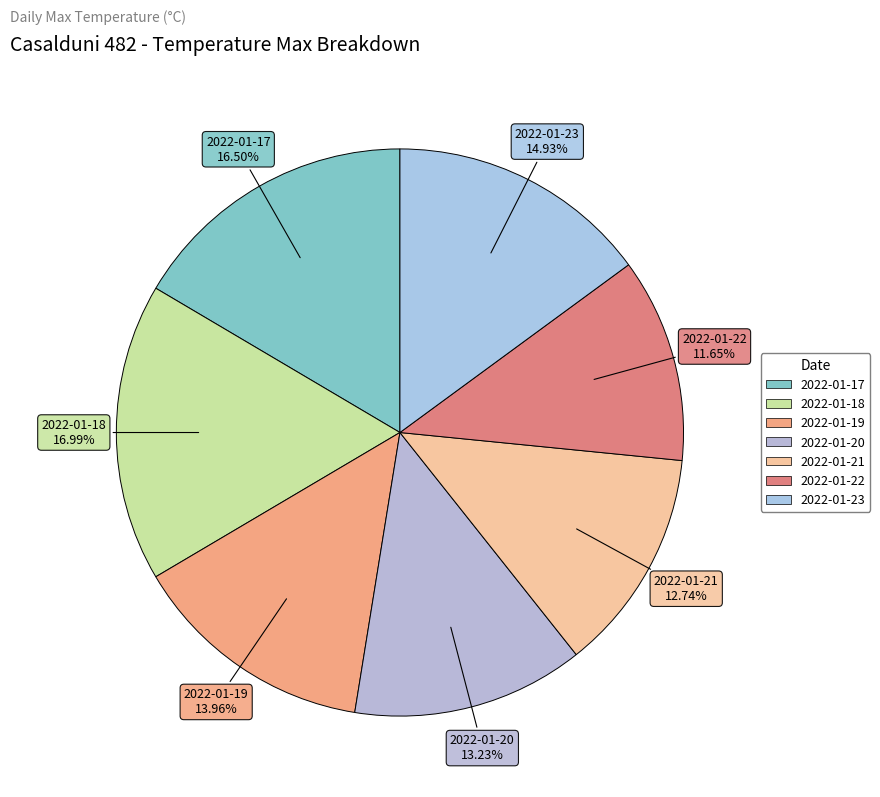

What percentage do 2022-01-17 and 2022-01-23 together represent?

31.4%